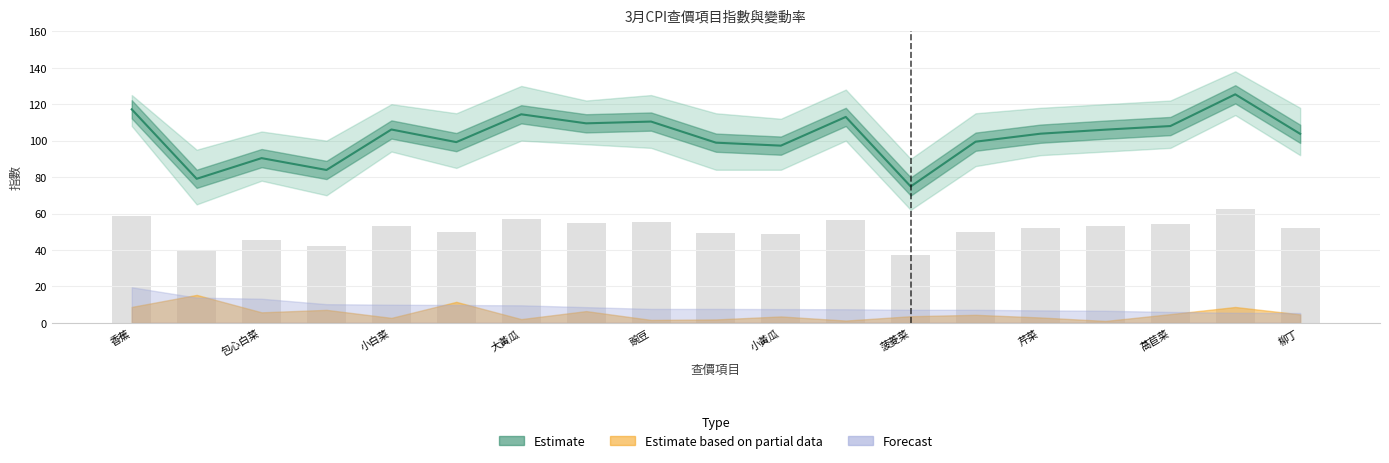

What is the label of the 18th bar from the left?

鮭魚